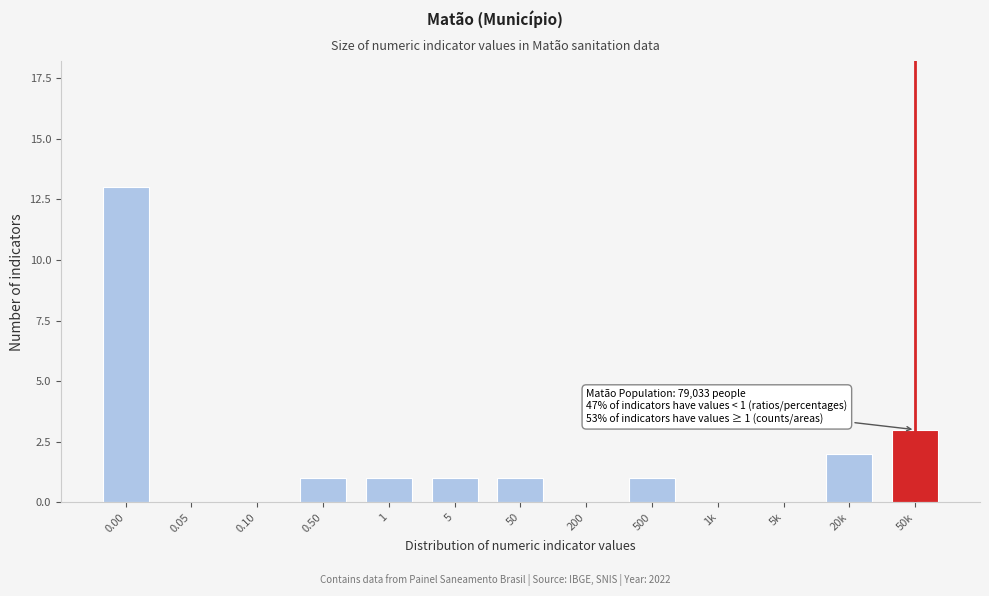

Reading right to left, what are all the values shown in this chart?

50k=3	20k=2	5k=0	1k=0	500=1	200=0	50=1	5=1	1=1	0.50=1	0.10=0	0.05=0	0.00=13